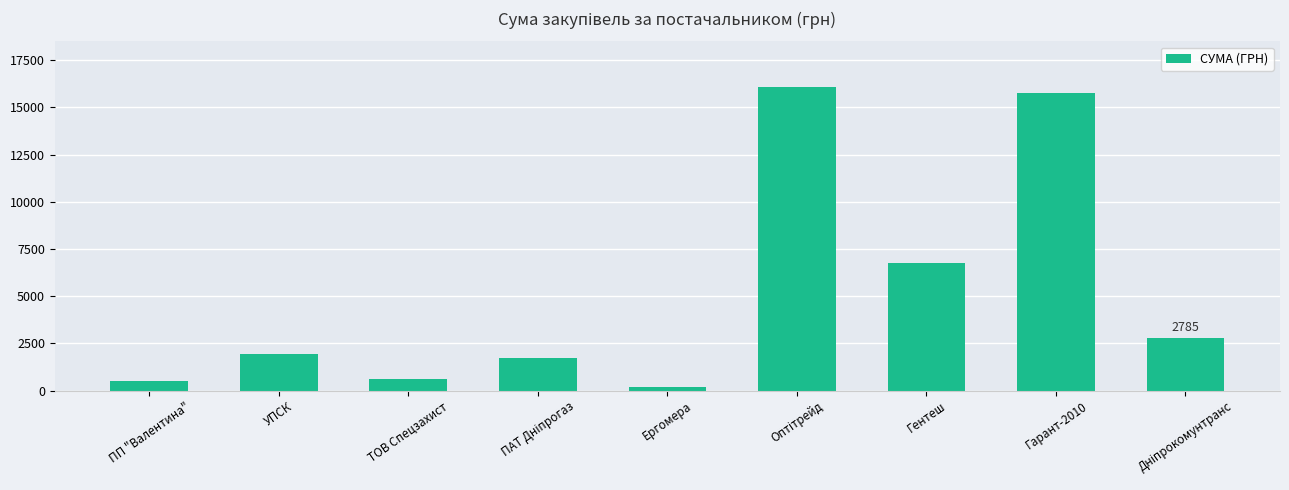

The value at Гарант-2010 is 27627.6. True or false?

False